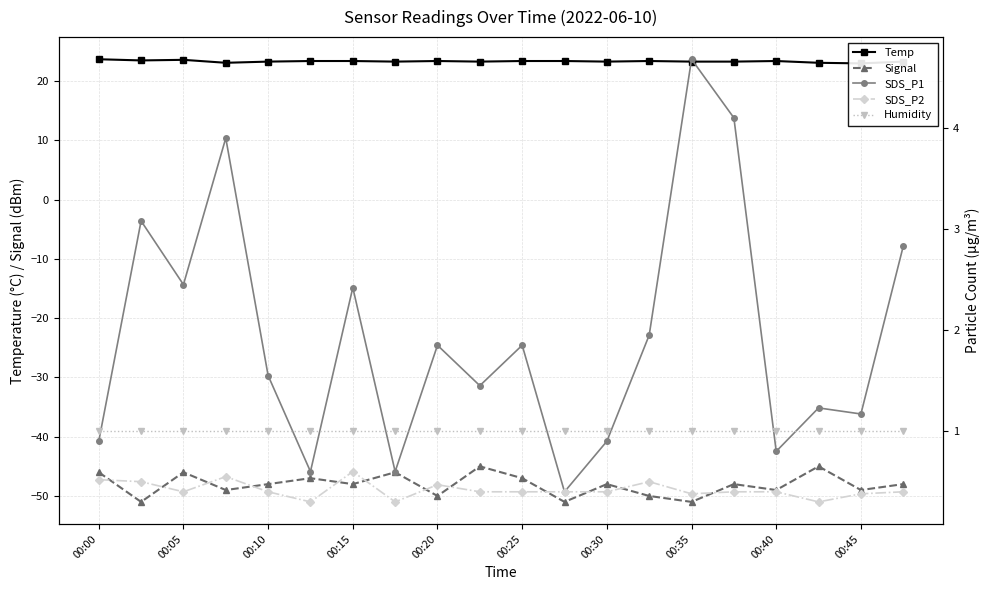

What is the smallest value displayed?

-51.0